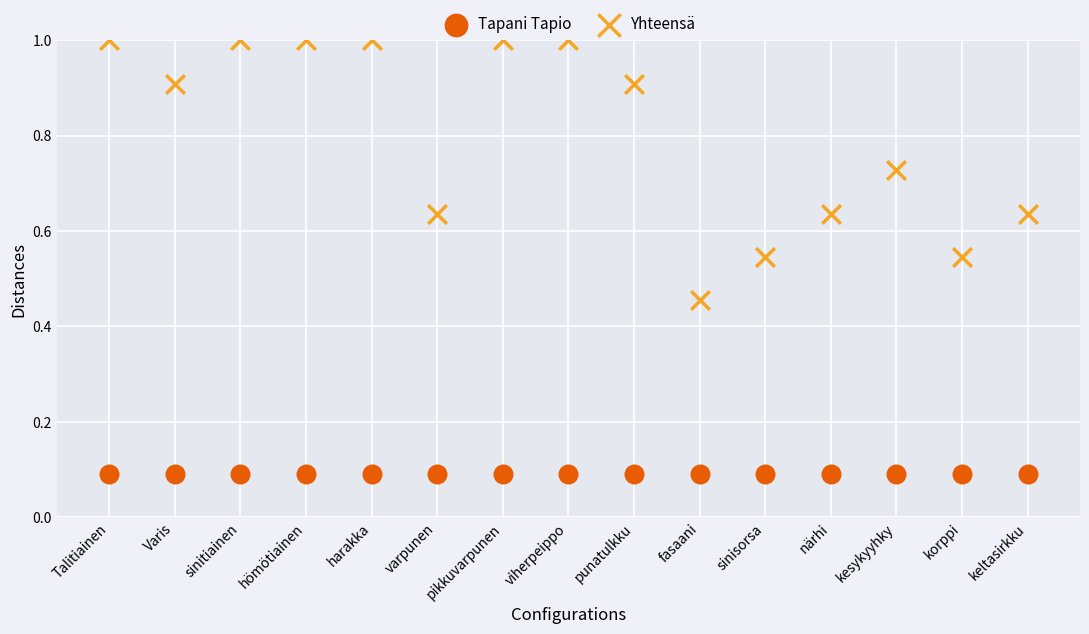

Which series reaches the maximum Y coordinate?

Yhteensä